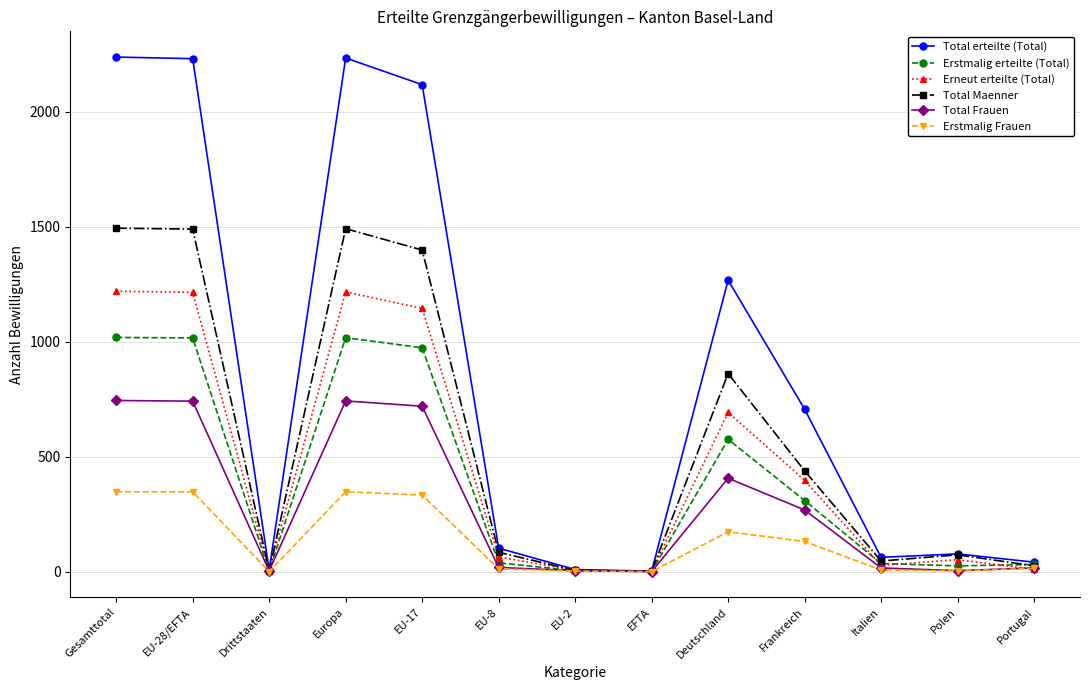

How many data points does each series have?

13